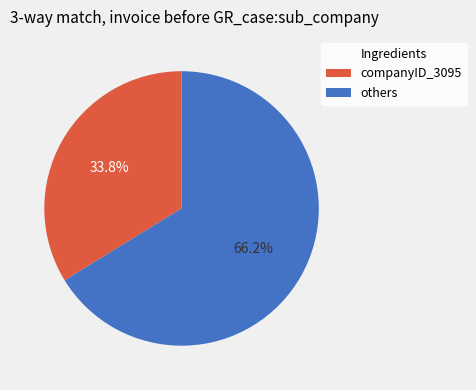

How many segments does this pie chart have?

2